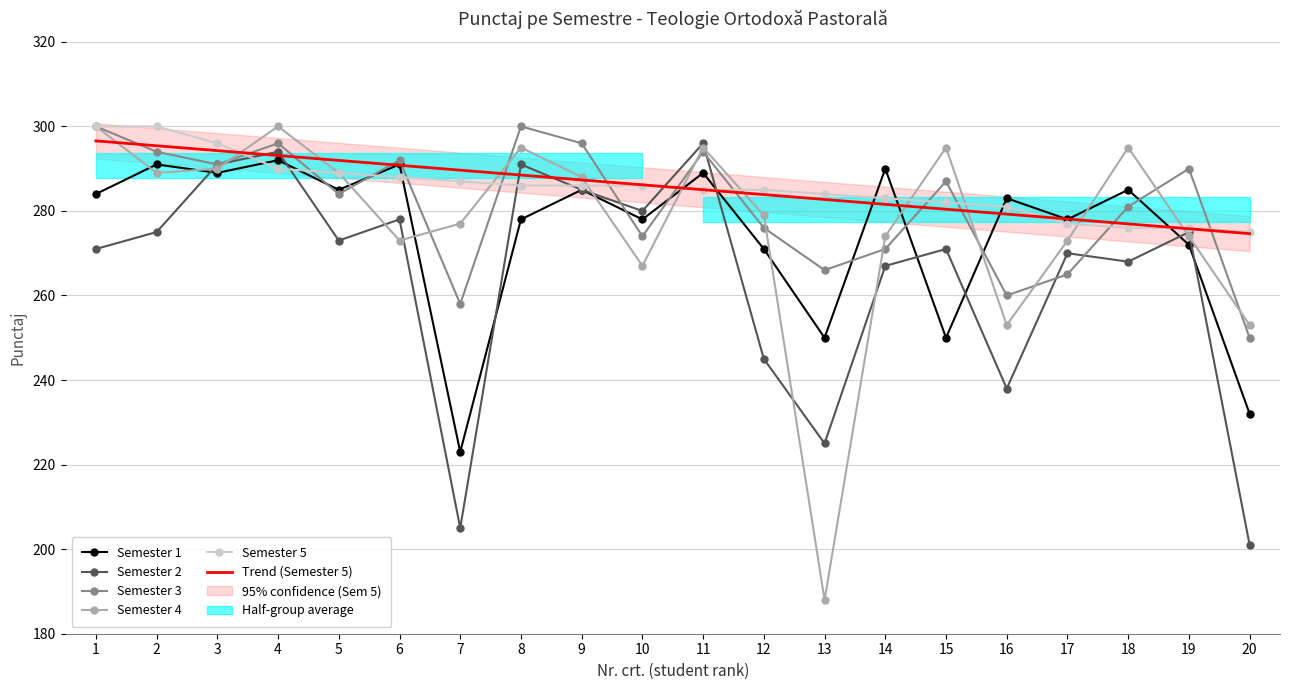

Which series has the largest total across all categories?

Semester 5